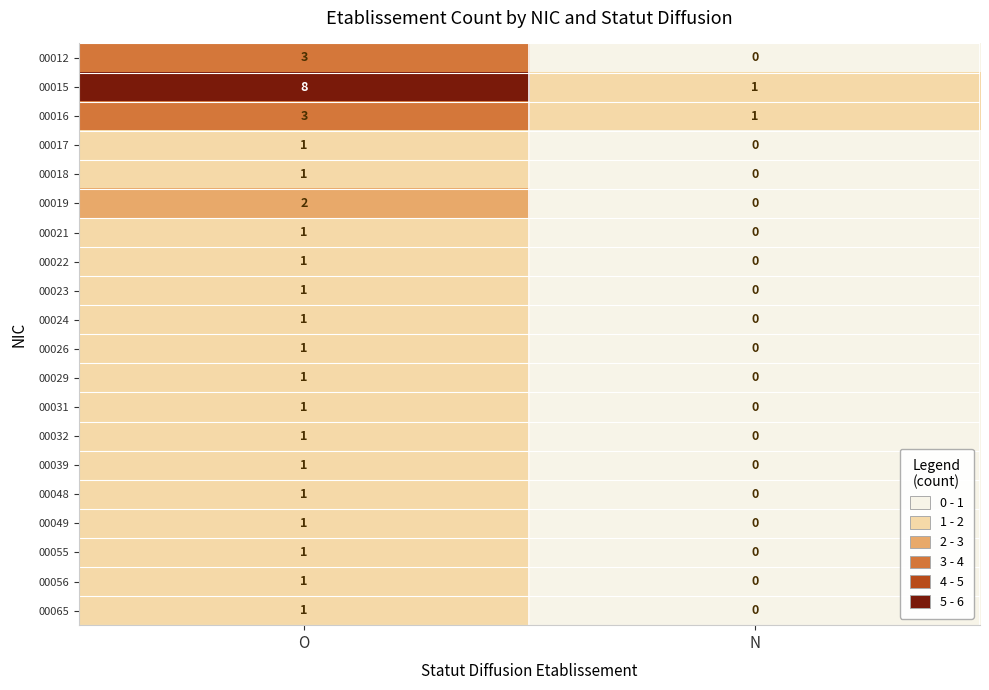

True or false: 00029 has a value of 1 at O.

True